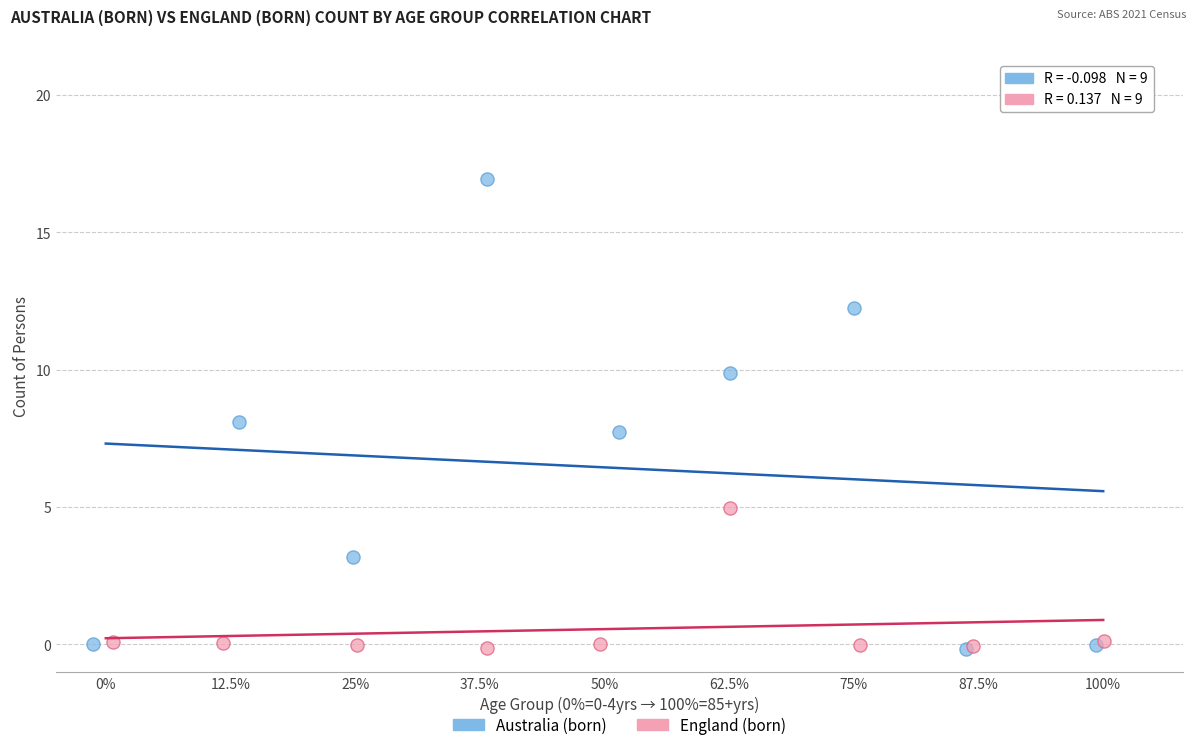

Which series reaches the maximum Y coordinate?

Australia (born)